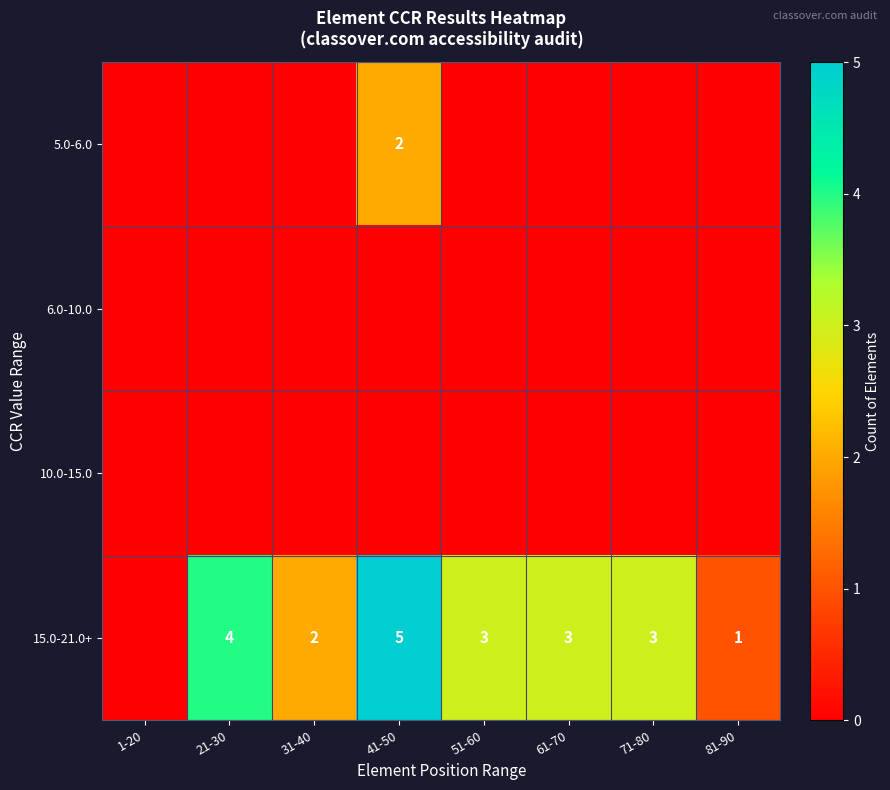

True or false: 15.0-21.0+ has a value of 2 at 31-40.

True